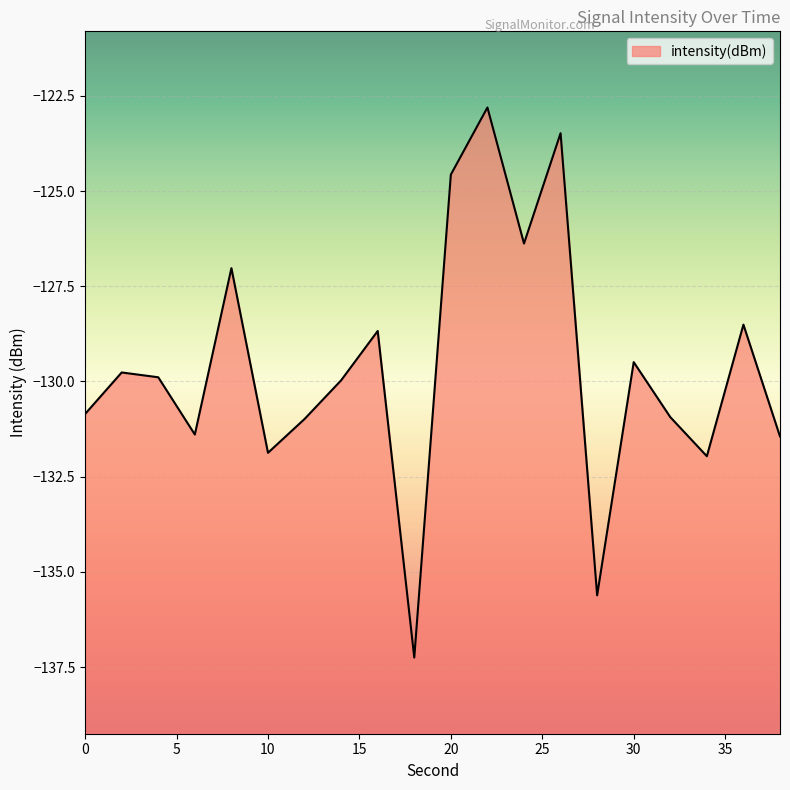

Does the chart display data point markers on the line(s)?

No